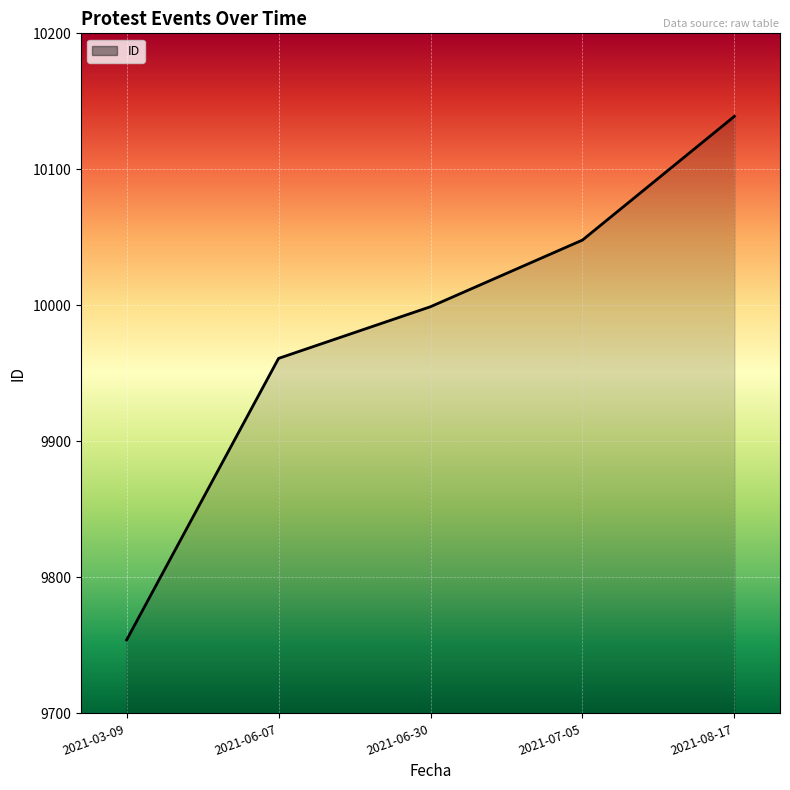

What is the greatest value displayed?

10139